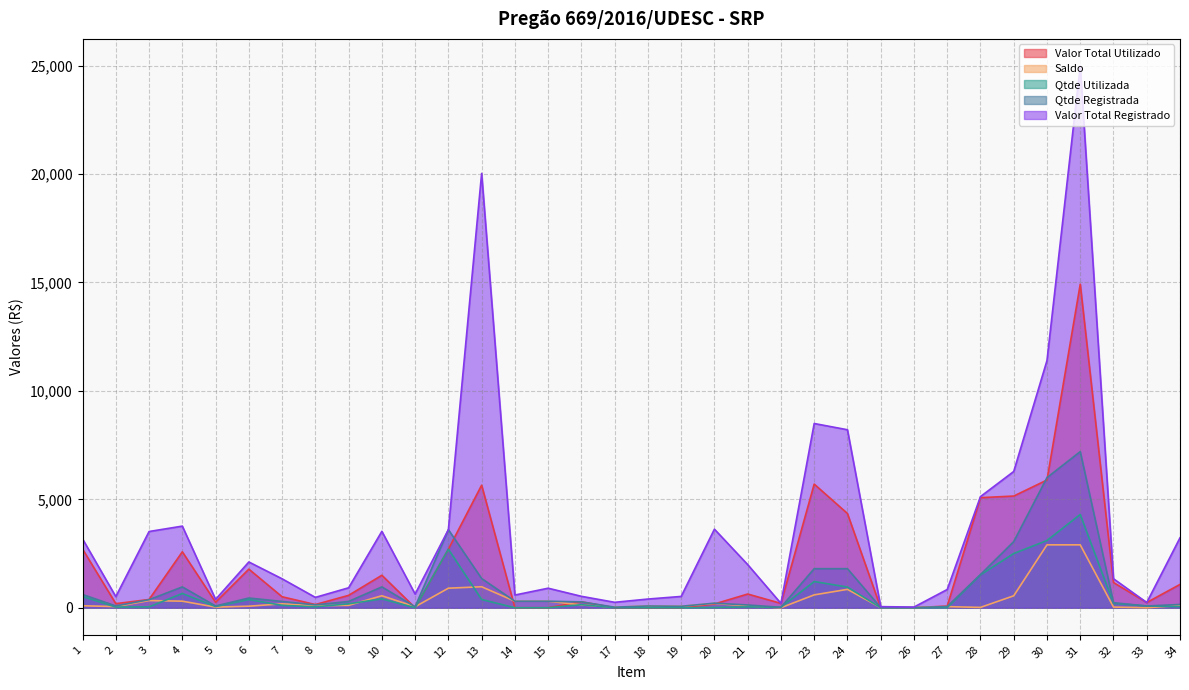

How many lines are shown in the chart?

5